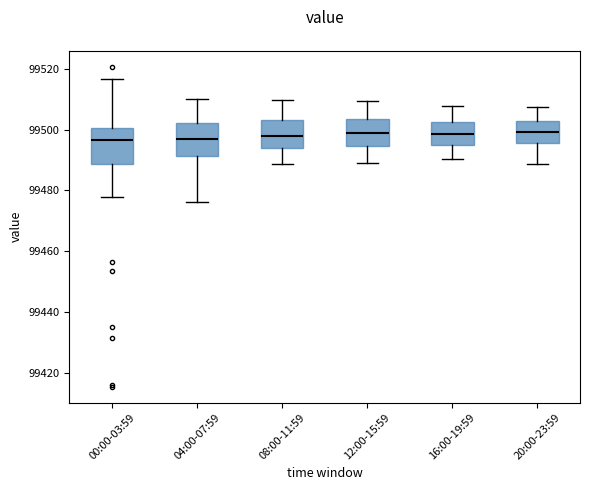

Reading left to right, transcribe this box plot: for each box, give where its median line is, the range the box spans, and where its two whiskers end, as read against the y-axis. The values are not printed on the chart, so give them approximately, as read against the axis.

00:00-03:59: median 99496, box 99488 to 99500, whiskers 99478 to 99516
04:00-07:59: median 99498, box 99492 to 99502, whiskers 99476 to 99510
08:00-11:59: median 99498, box 99494 to 99504, whiskers 99488 to 99510
12:00-15:59: median 99498, box 99494 to 99504, whiskers 99488 to 99510
16:00-19:59: median 99498, box 99494 to 99502, whiskers 99490 to 99508
20:00-23:59: median 99500, box 99496 to 99502, whiskers 99488 to 99508